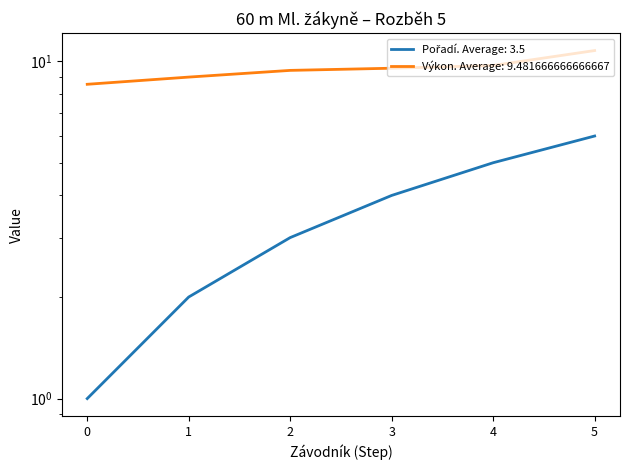

What is the highest value of the Pořadí series?

6.0